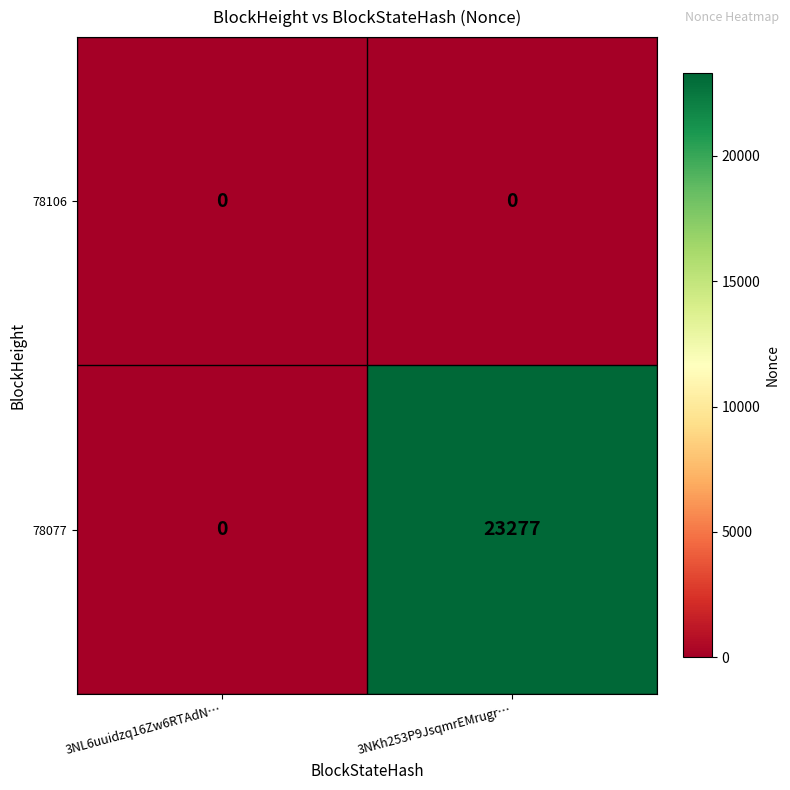

List the series in order of their overall mean, lowest first.

78106, 78077